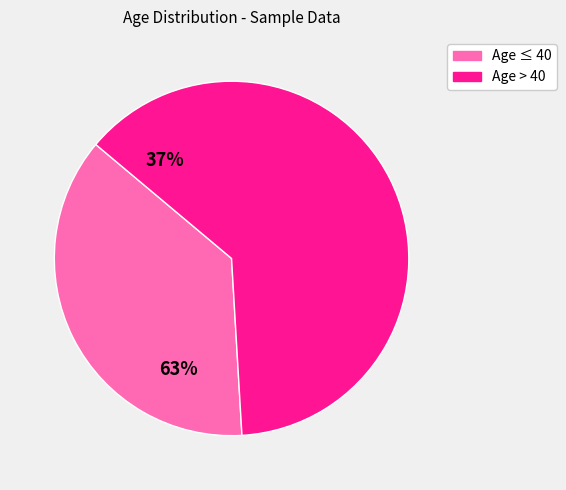

Is there any slice that represents more than half of the pie?

Yes